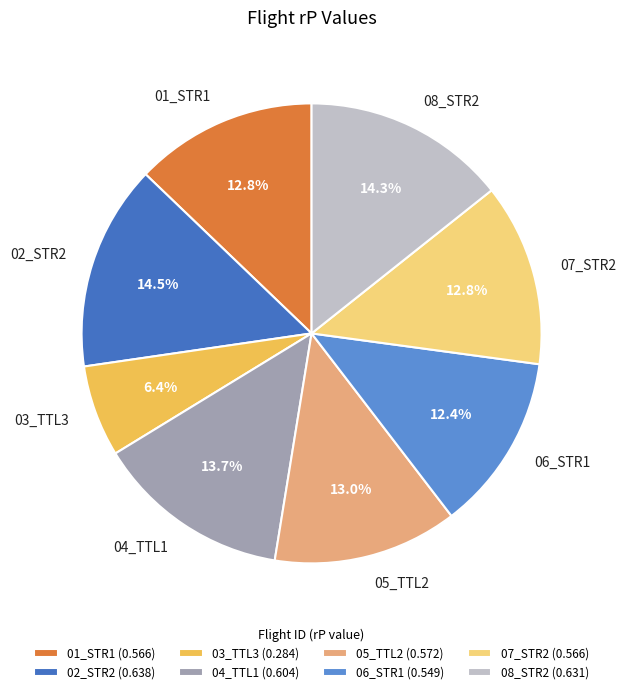

To the nearest percent, what is the average slice percentage?

12%